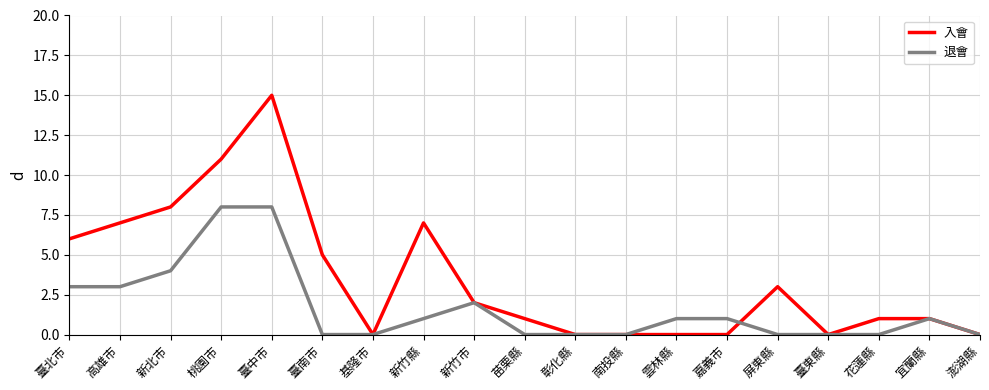

True or false: 退會 has more than 1 points higher than both neighbors.

True